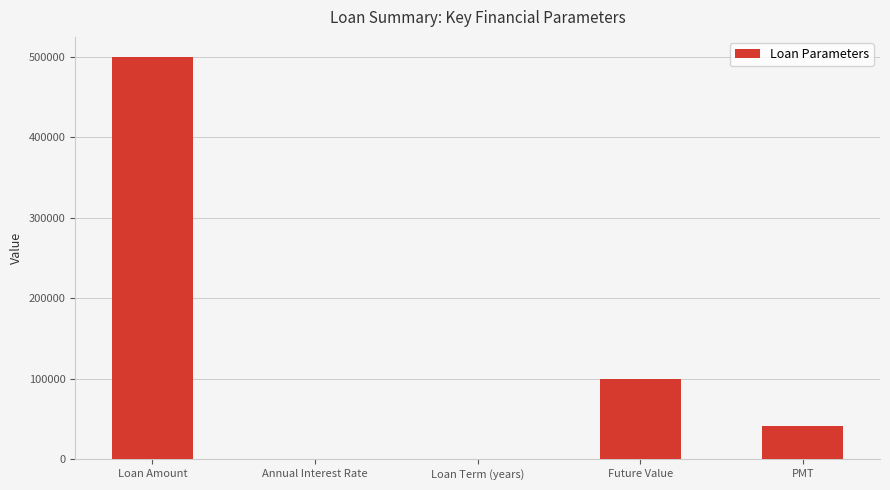

What is the approximate value at Loan Amount?

500000.0